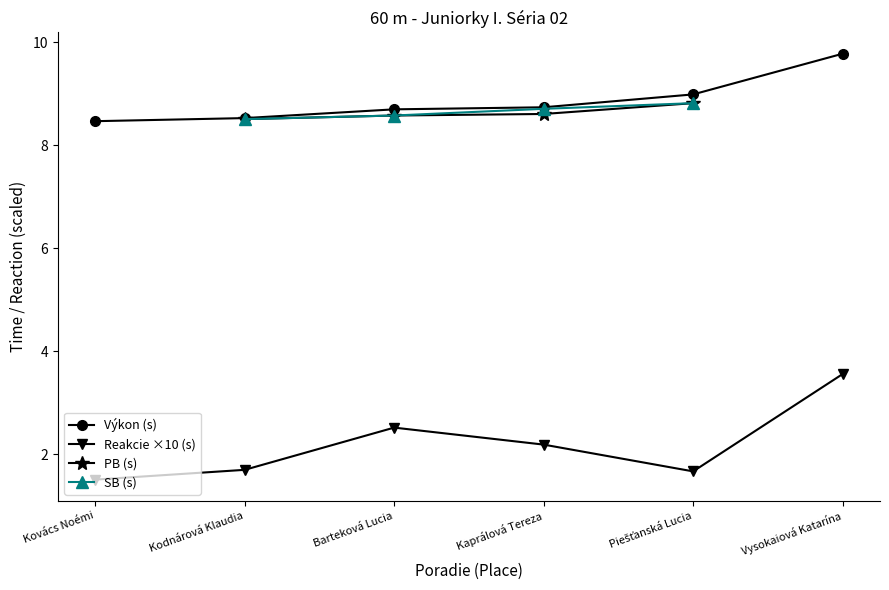

True or false: the data has more than 1 interior local peaks.

False